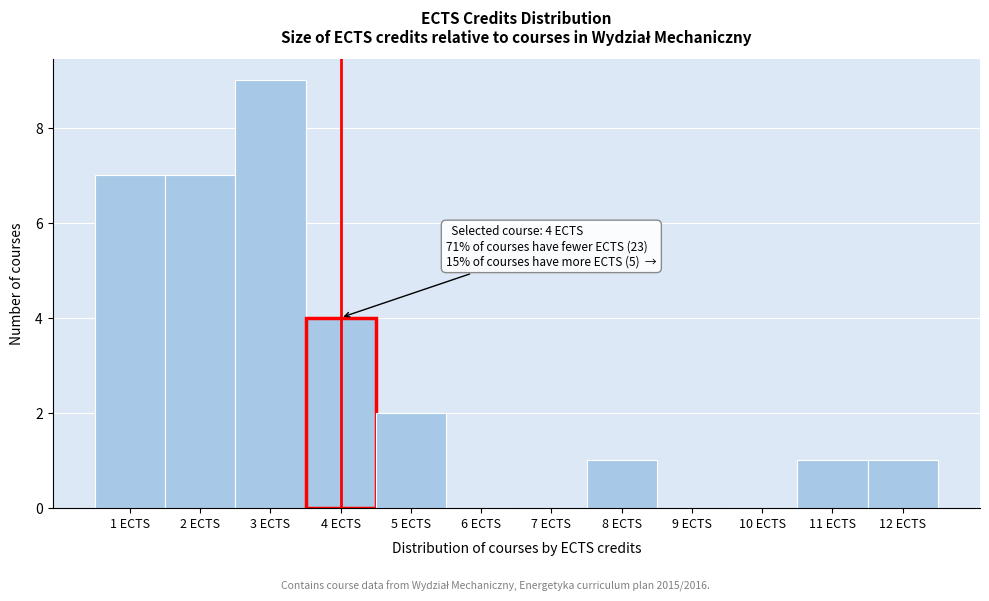

Over which range of the x-axis is the bar tallest?

2.5 to 3.5